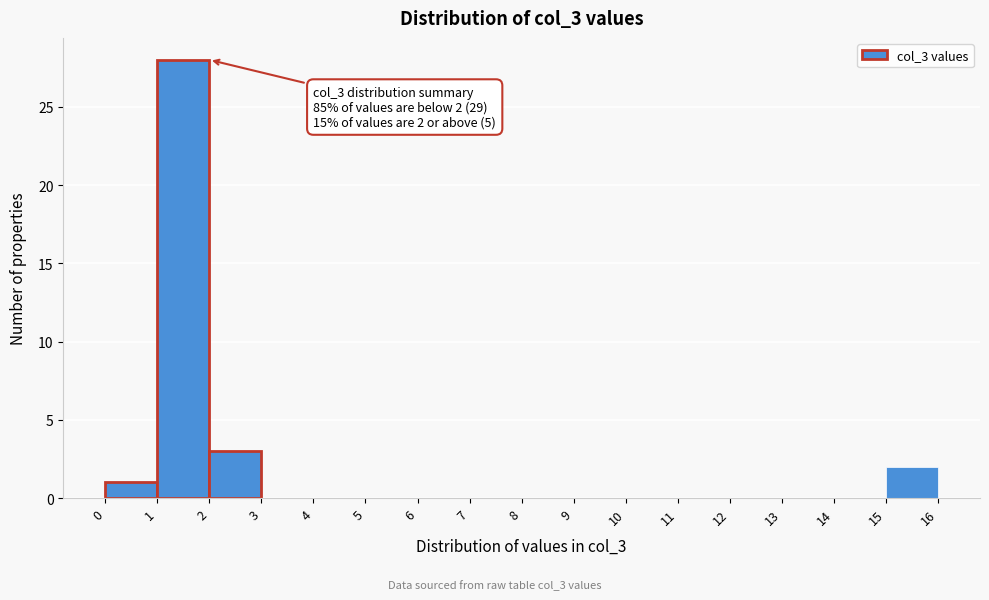

Which range on the x-axis has the tallest bar?

1 to 2